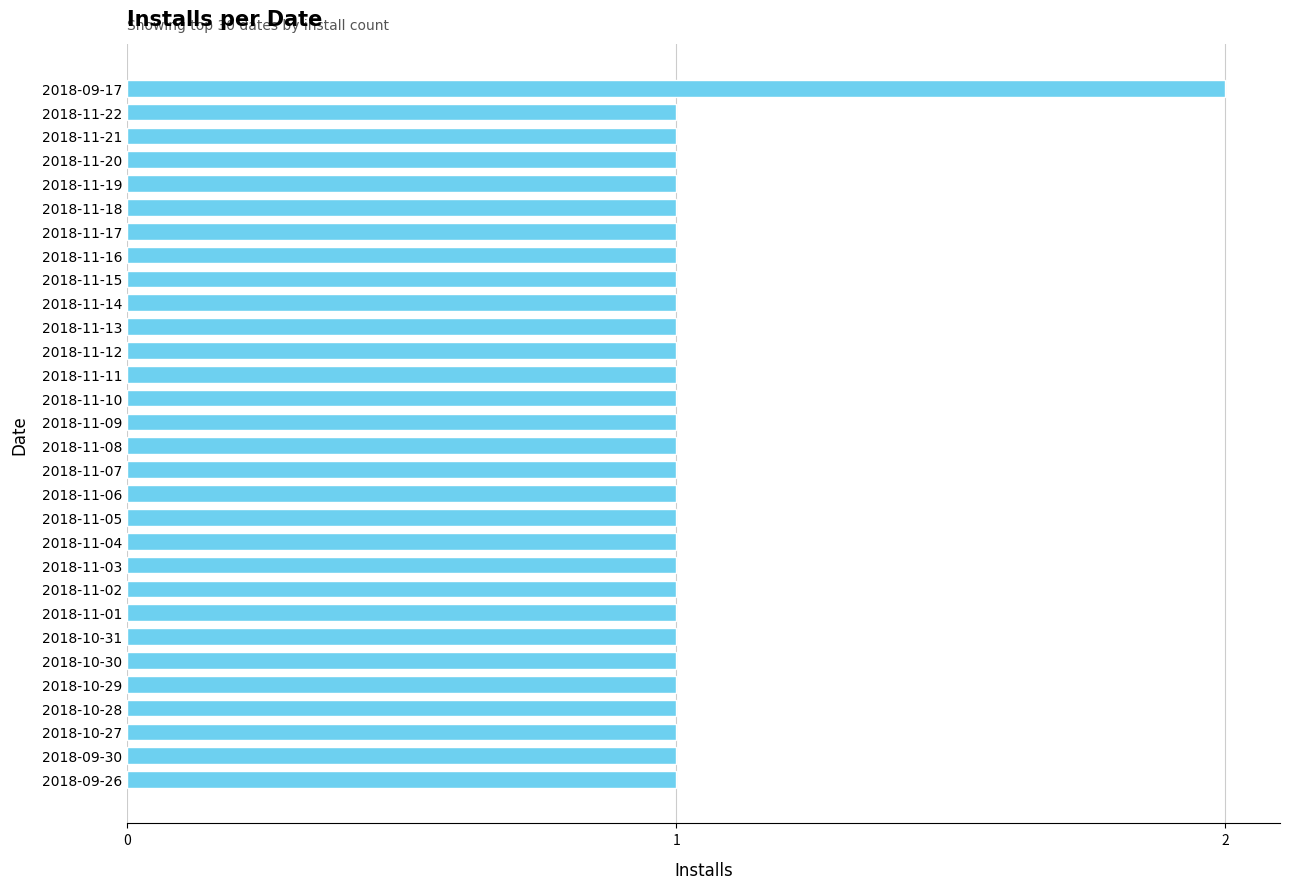

True or false: the data shows 2 at 2018-11-17.

False